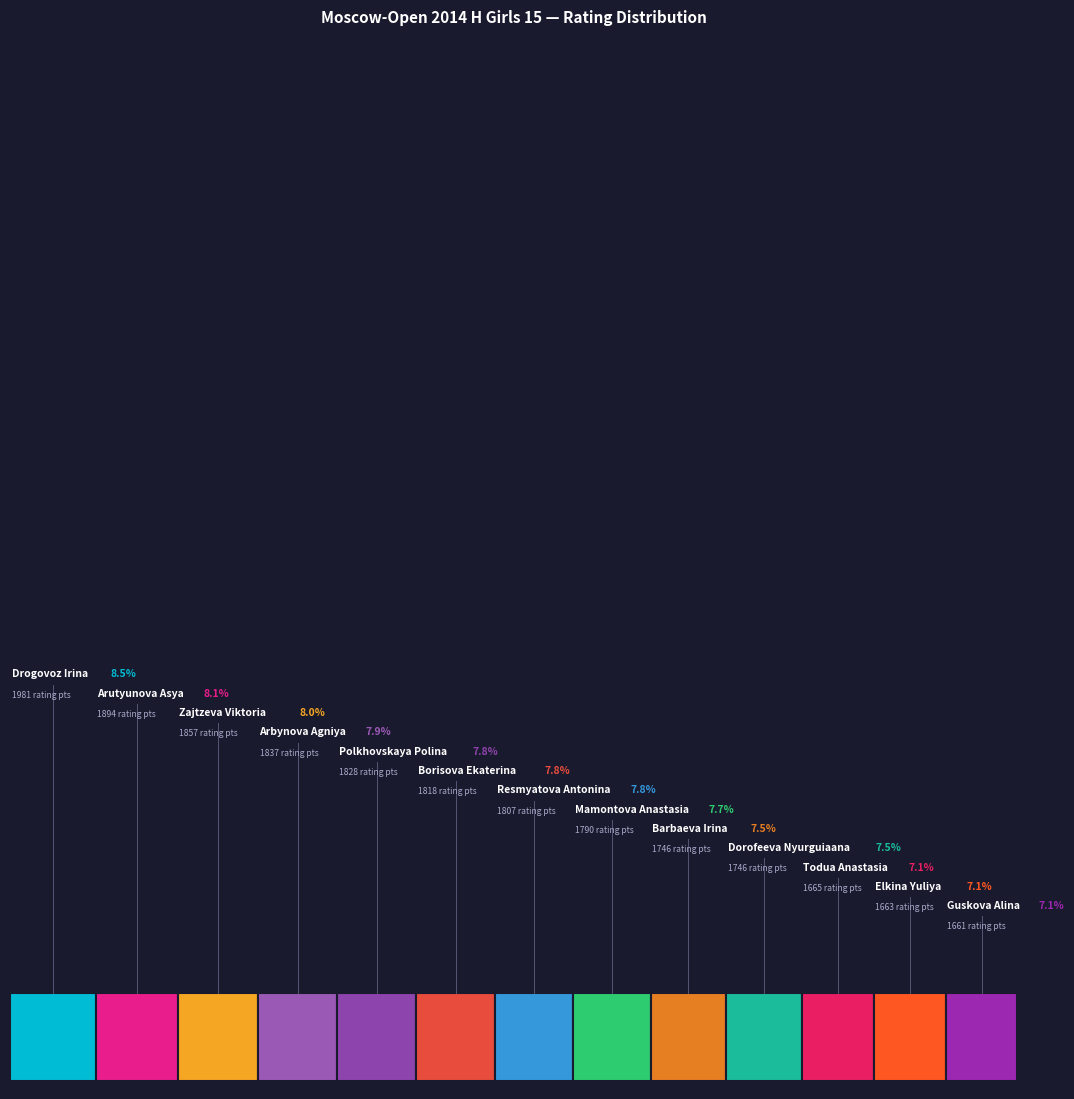

True or false: Elkina Yuliya accounts for 1% of the total.

False